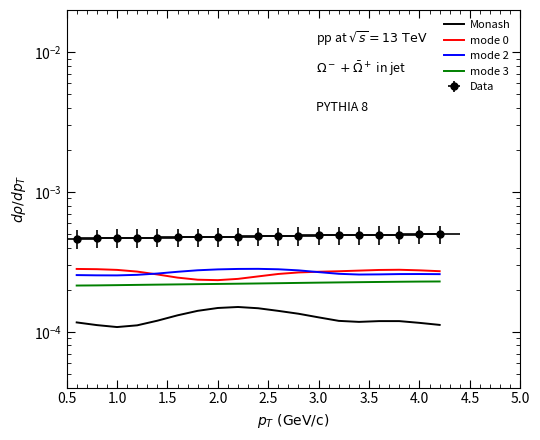

The value of mode 2 at 2.0 is 0.0. True or false?

False